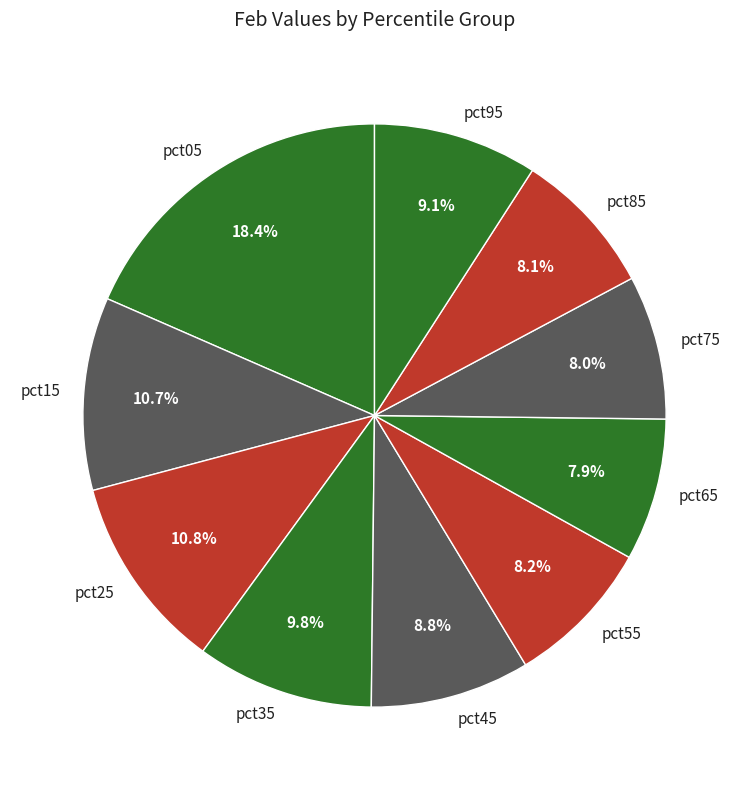

What percentage is NOT represented by pct35?

90.2%